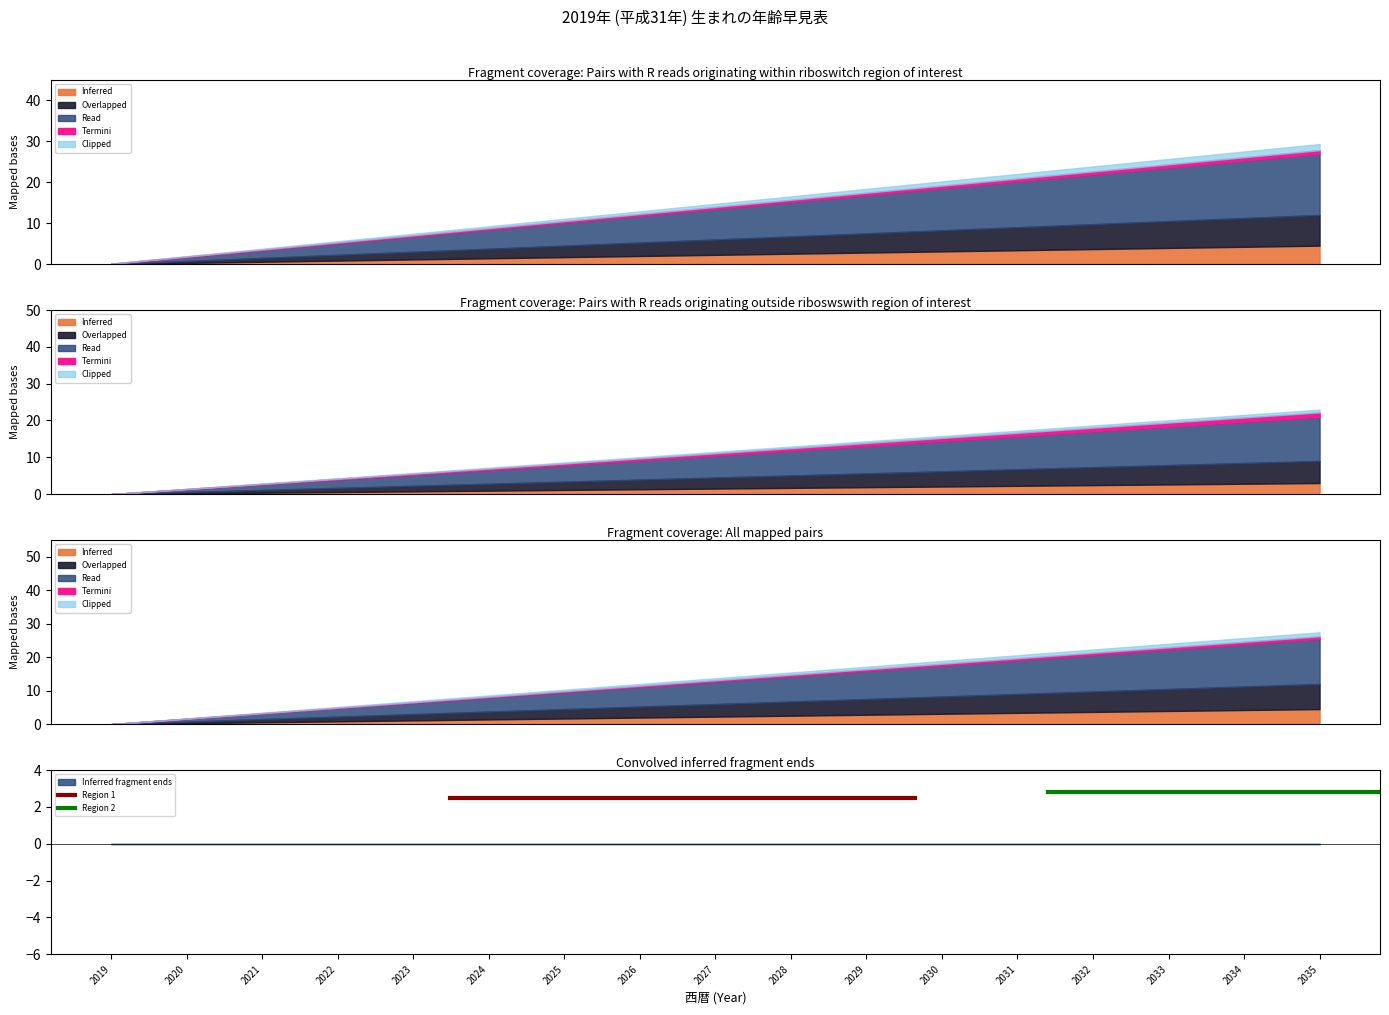

Which series has the largest total across all categories?

Region 2